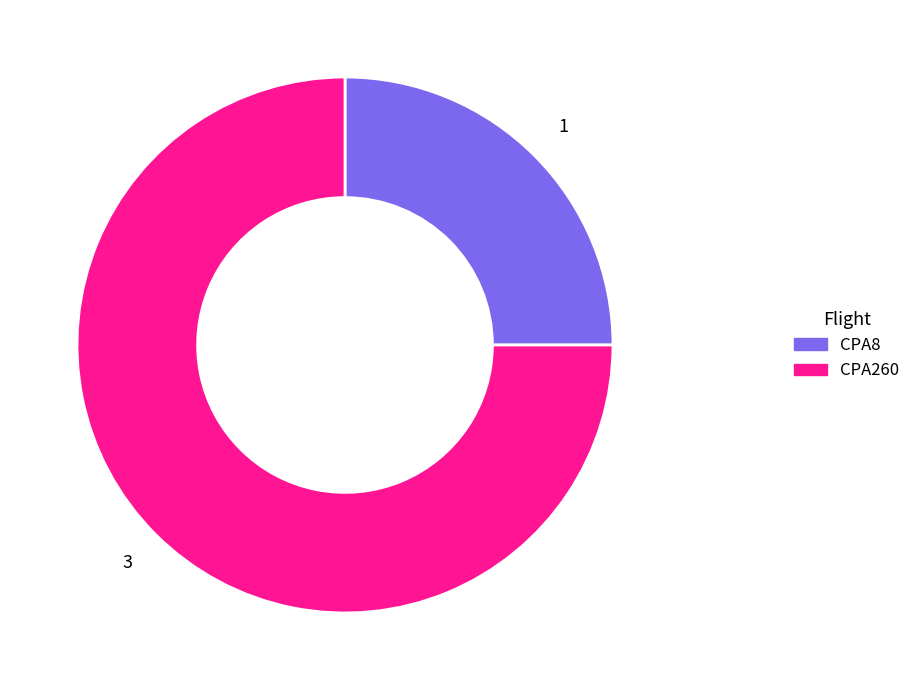

Is CPA260 the majority of the pie?

Yes